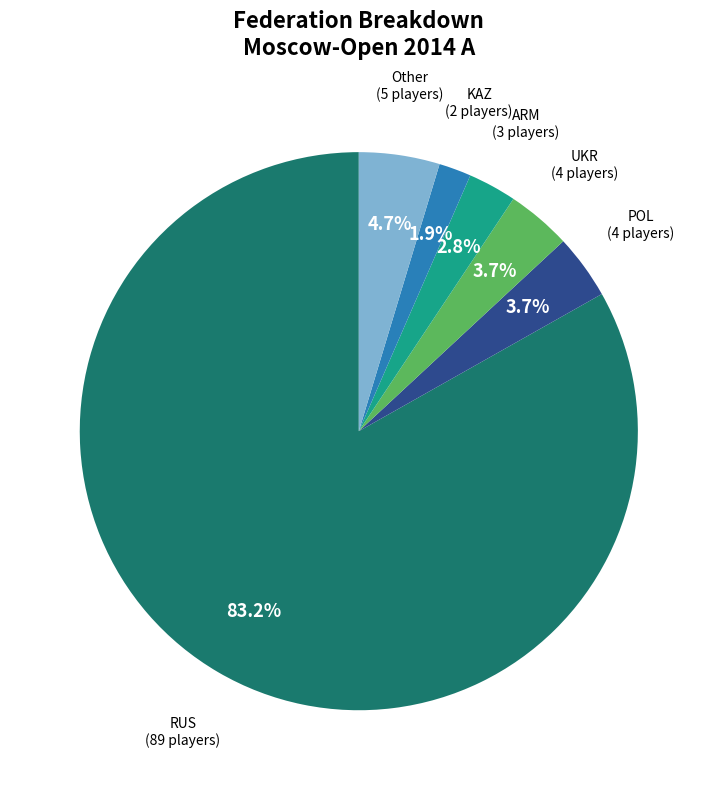

Which category accounts for the majority?

RUS